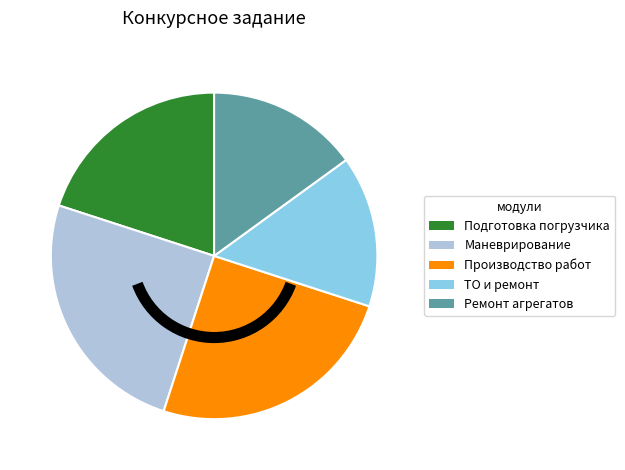

Does any single category account for the majority?

No